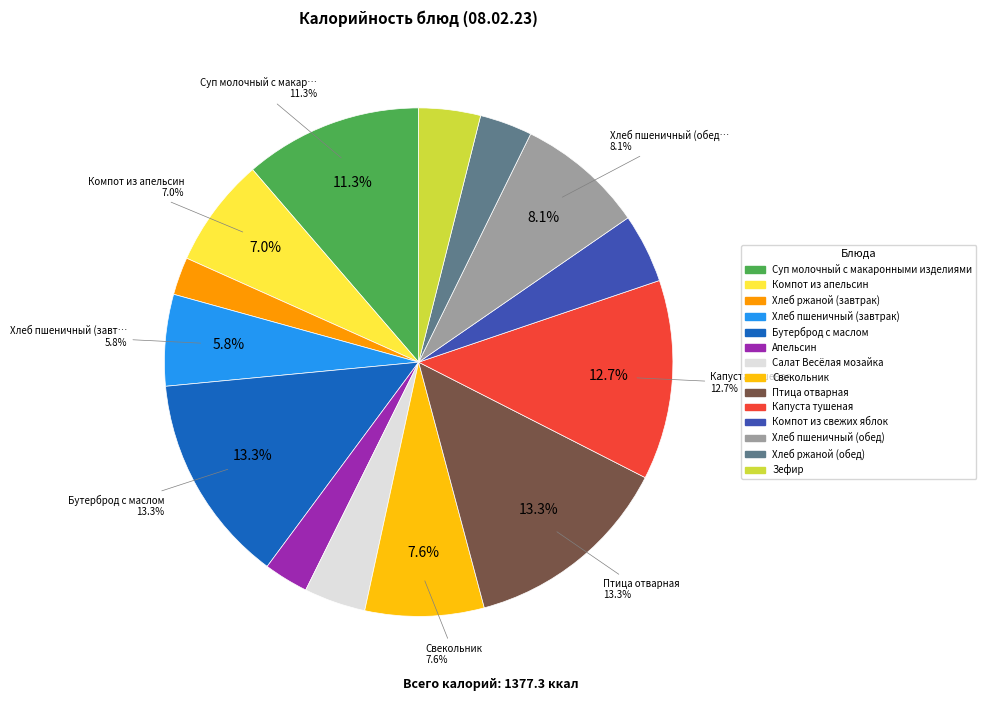

Does any single category account for the majority?

No